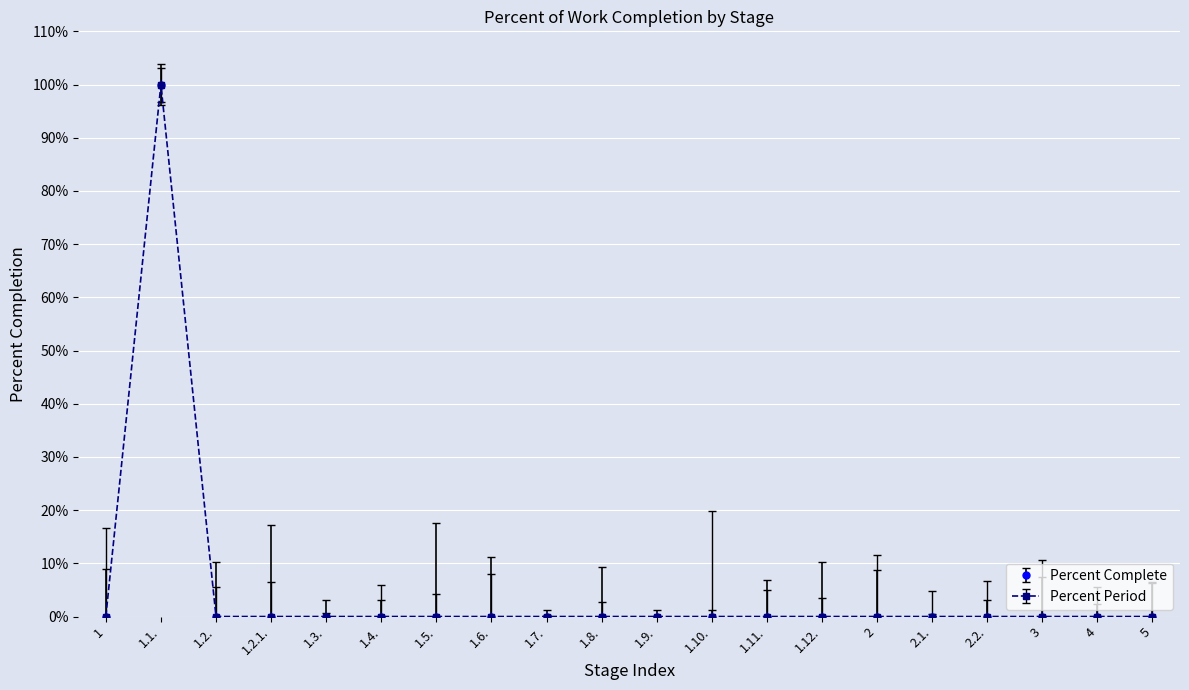

Is this an area chart (filled region under the line)?

No